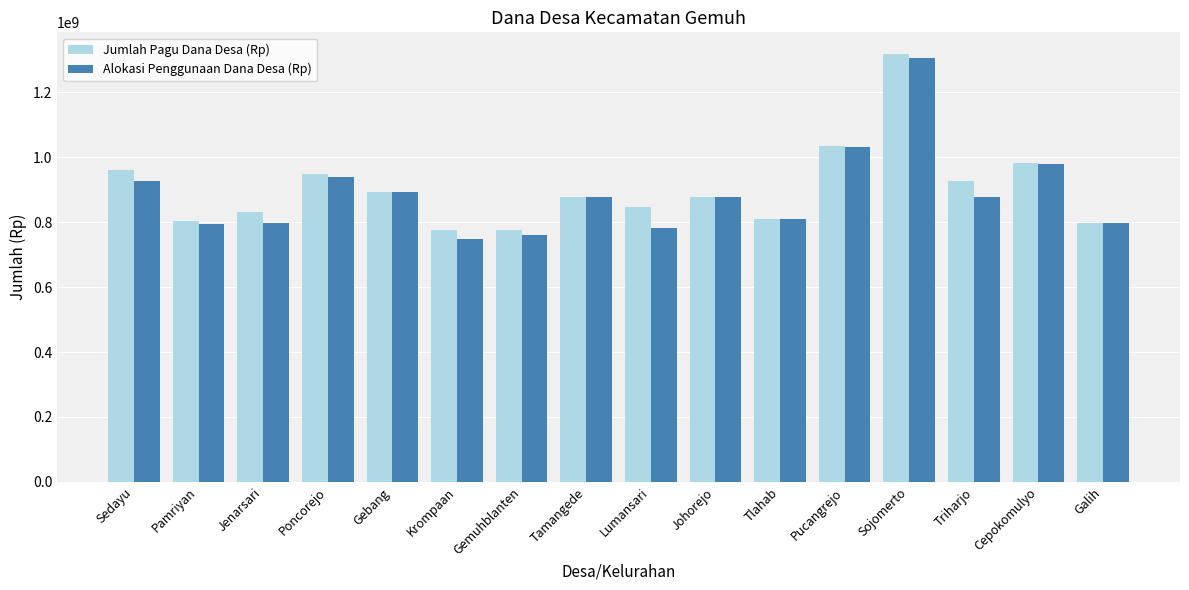

What is the total value across all series at Galih?

1593876000